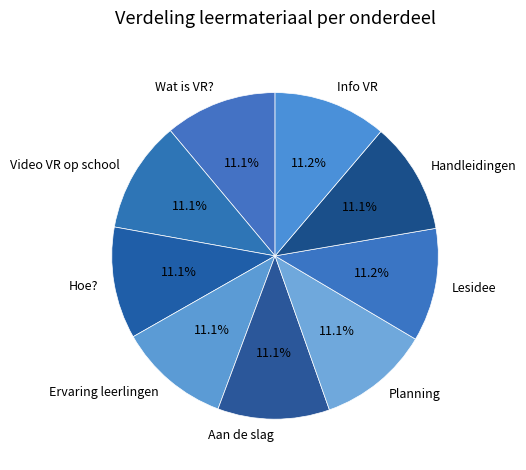

Does Ervaring leerlingen account for over 50% of the chart?

No